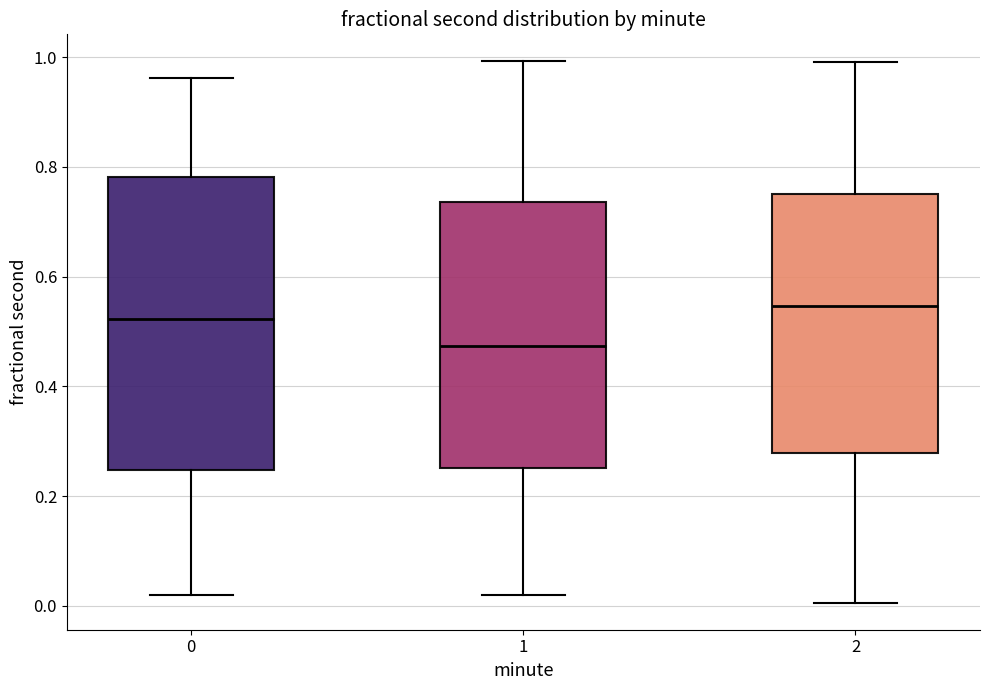

Reading left to right, read every box against the y-axis: the position of its median line, the range the box covers, and the ends of its whiskers. The values are not printed on the chart, so give them approximately, as read against the axis.

0: median 0.52, box 0.24 to 0.78, whiskers 0.02 to 0.96
1: median 0.48, box 0.26 to 0.74, whiskers 0.02 to 1.00
2: median 0.54, box 0.28 to 0.76, whiskers 0.00 to 1.00